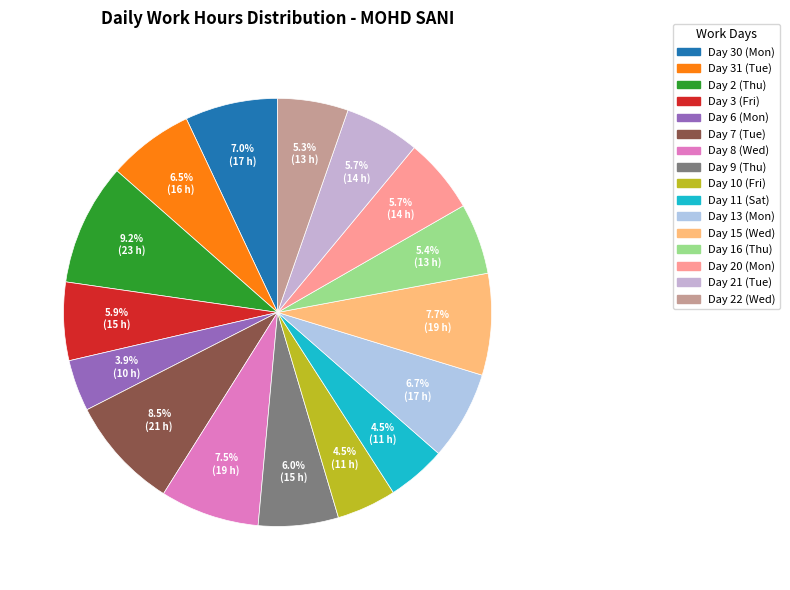

True or false: Day 7 (Tue) accounts for 1% of the total.

False